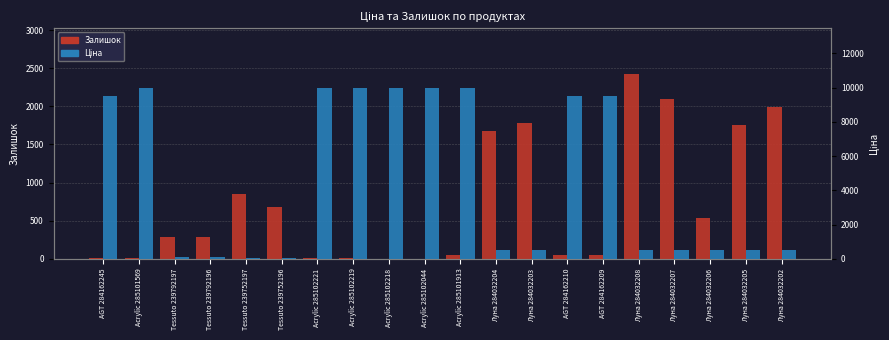

Are the bars horizontal?

No